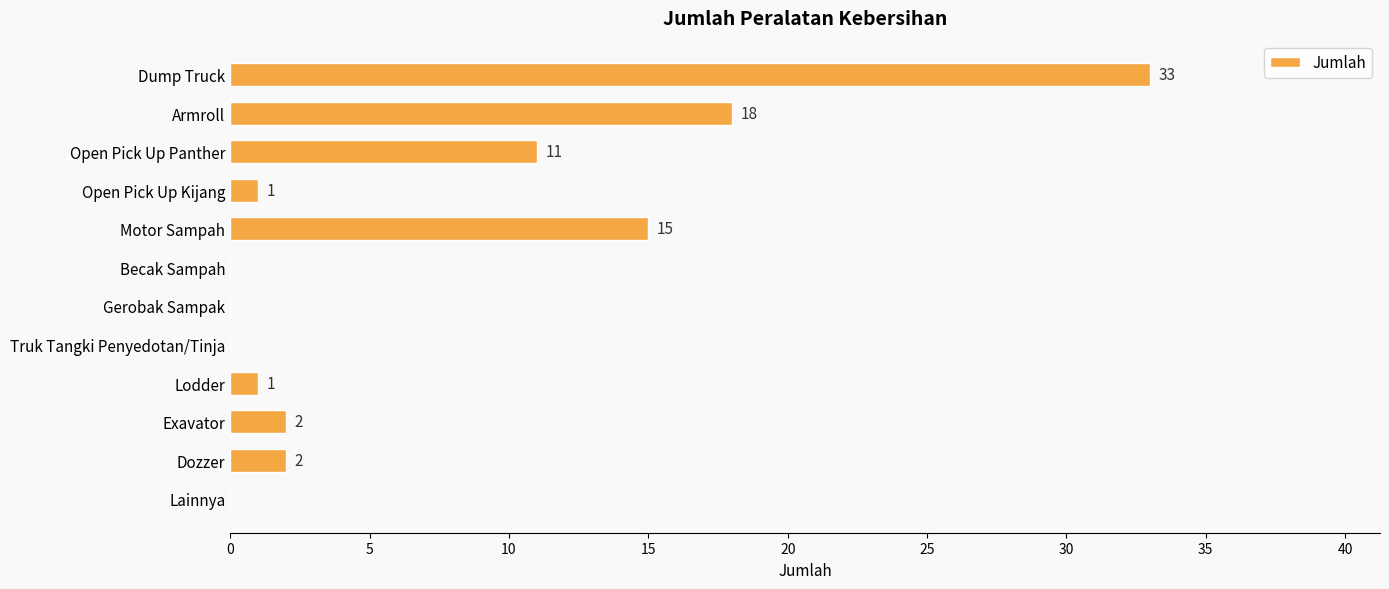

Is it true that the value at Lainnya is 0?

True